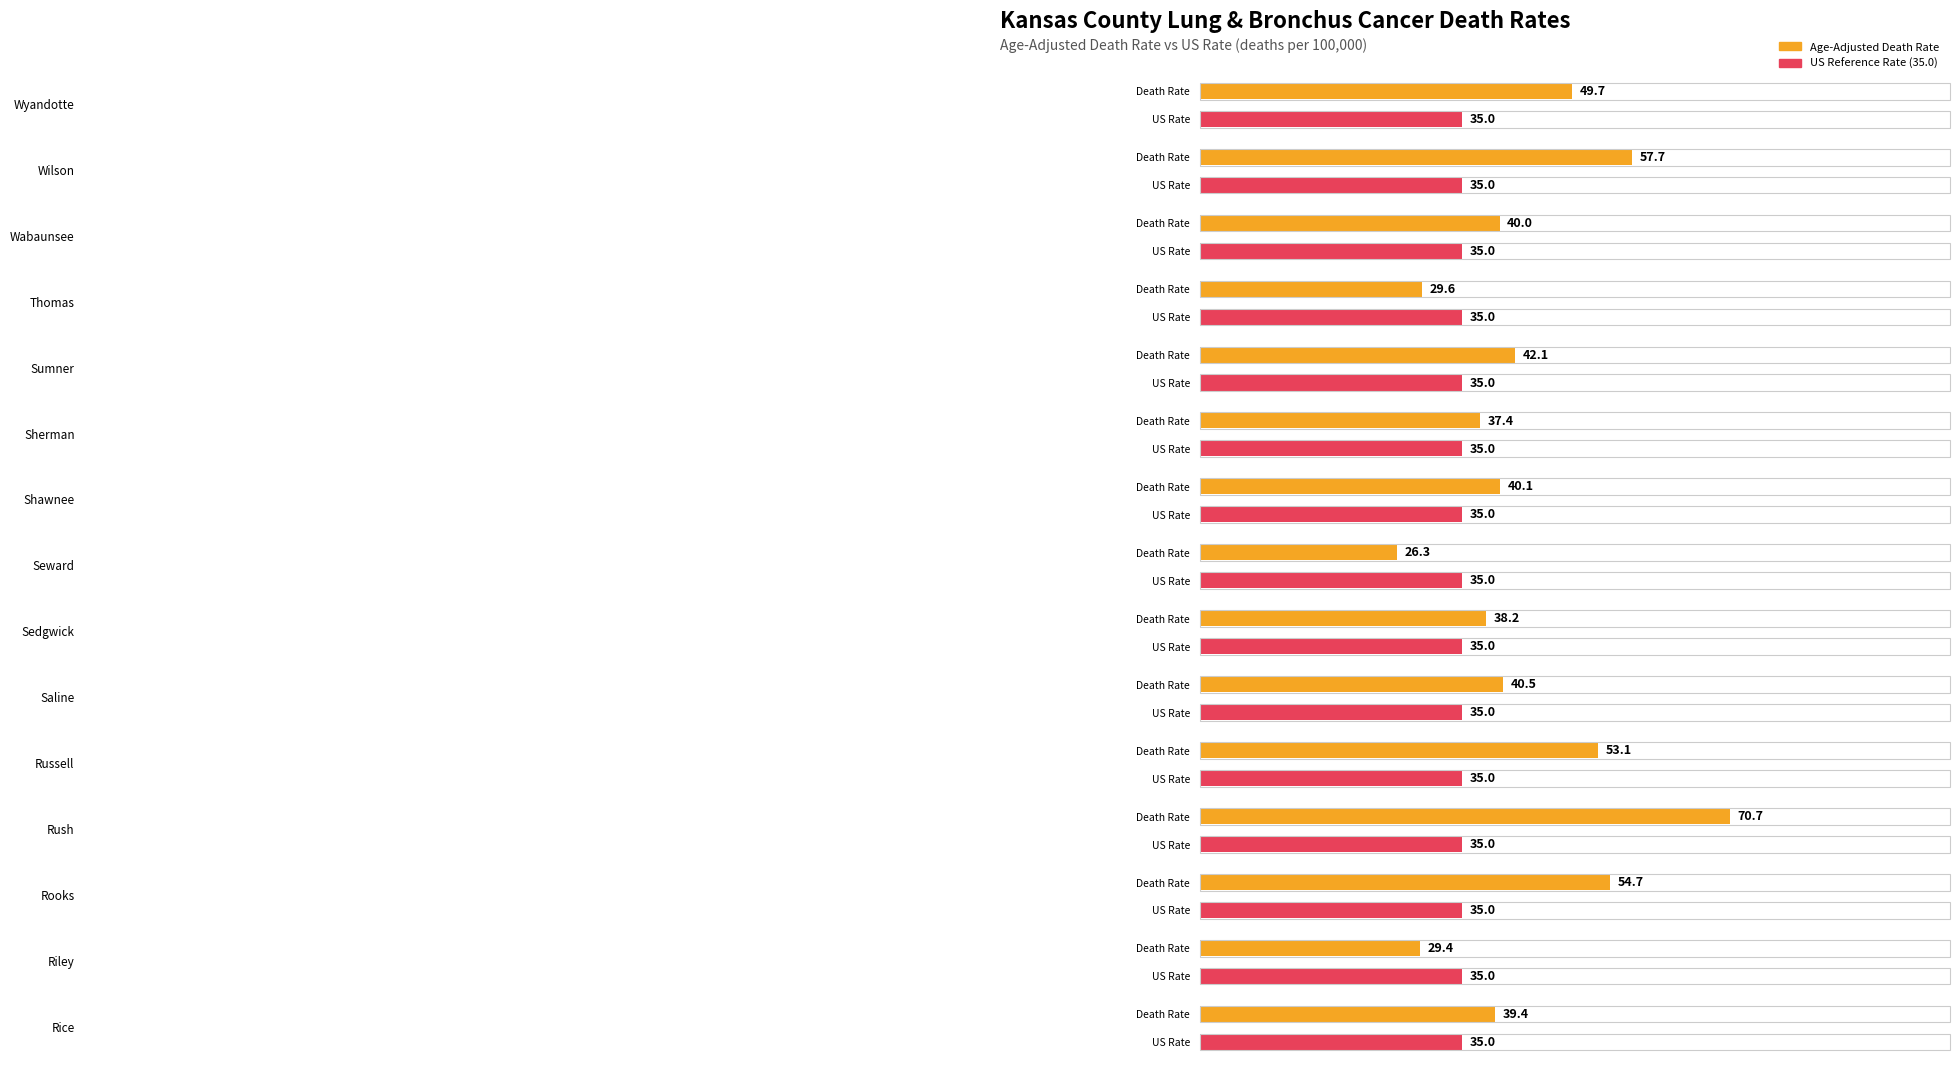

Between Wyandotte and Rush, which is larger?

Rush